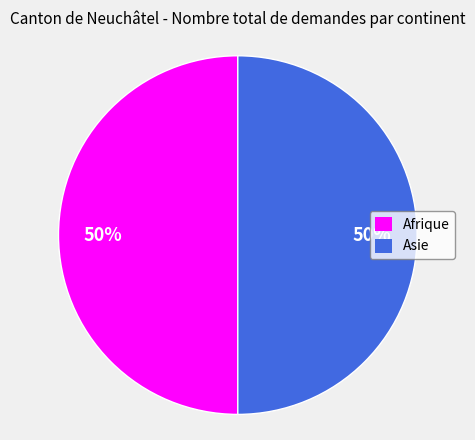

To the nearest percent, what percentage of the pie is Asie?

50%